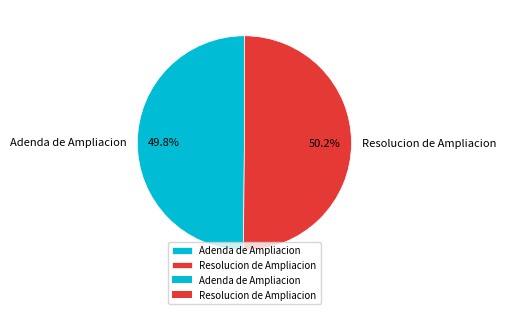

Approximately how many times larger is the value at Resolucion de Ampliacion compared to Adenda de Ampliacion?

1.0